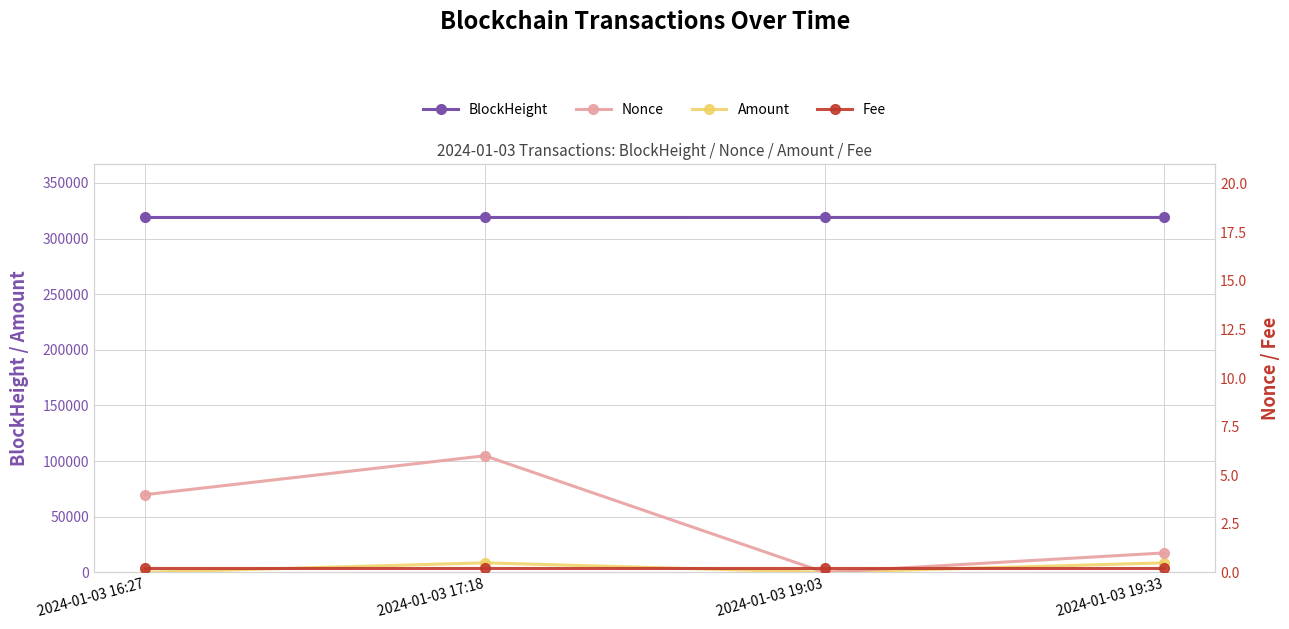

Is the value of Nonce at 2024-01-03 19:03 greater than the value of Fee at 2024-01-03 17:18?

No